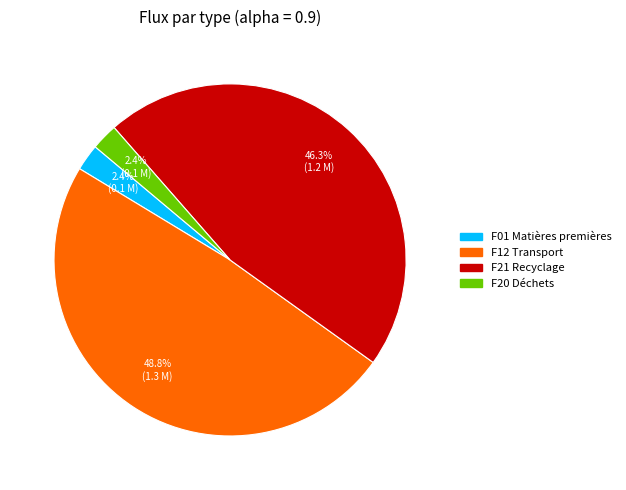

To the nearest percent, what percentage of the pie is F01 Matières premières?

2%